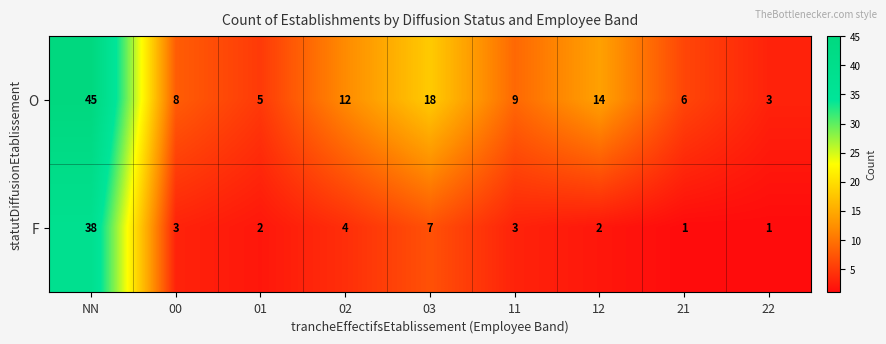

Which series has the largest total across all categories?

O